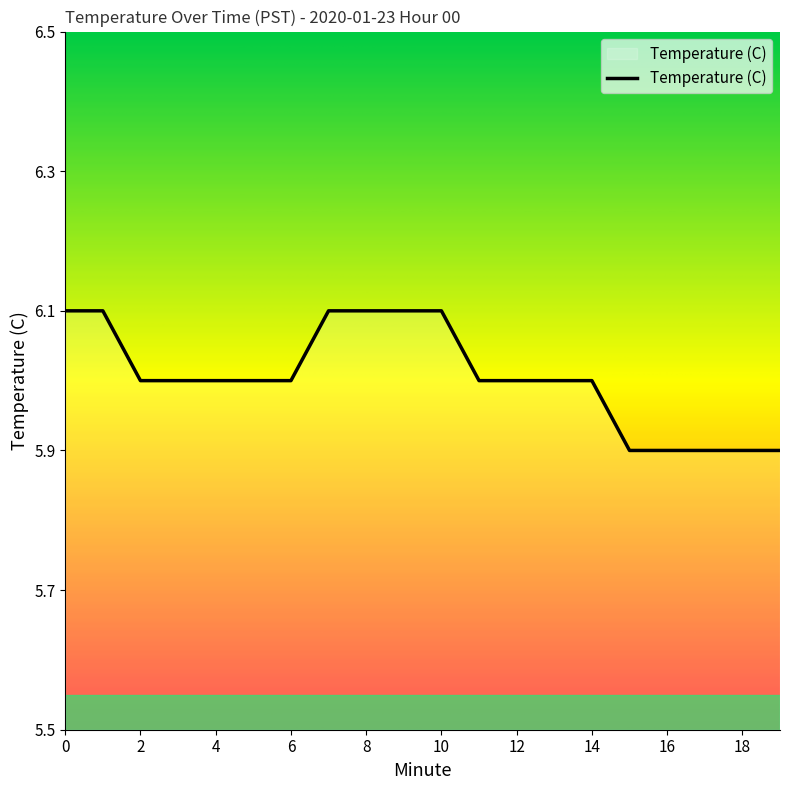

What is the smallest value displayed?

5.9